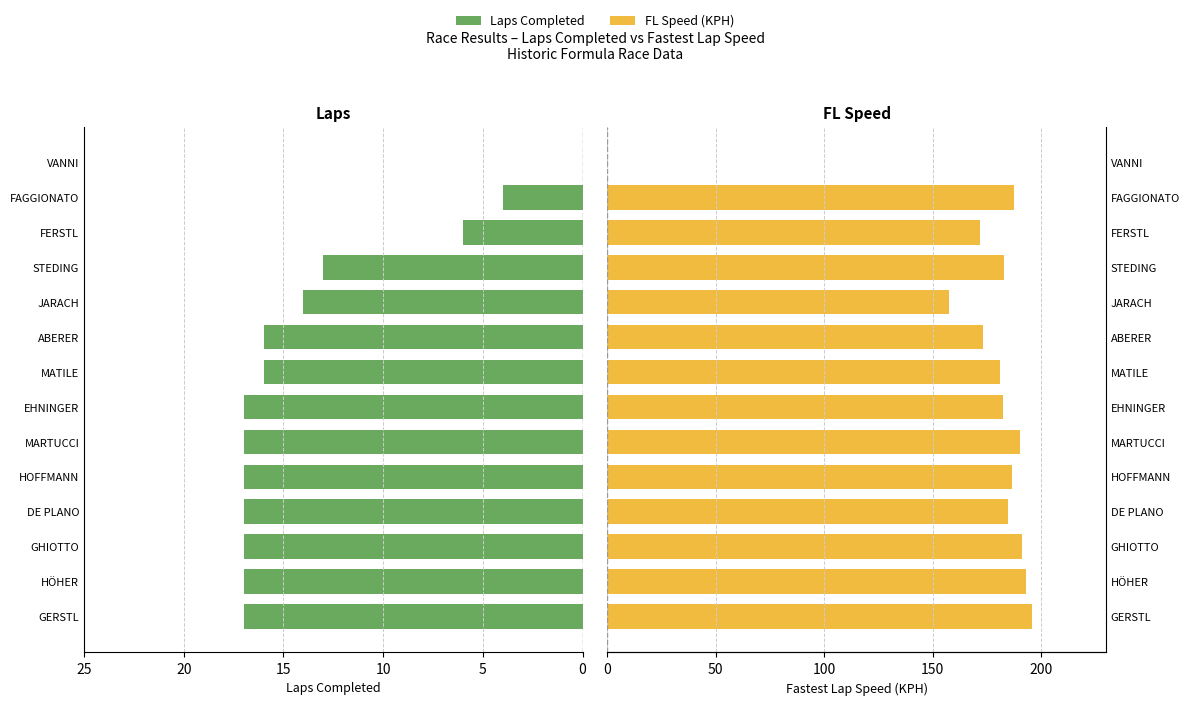

What are all the series names shown in the legend?

Laps Completed, FL Speed (KPH)